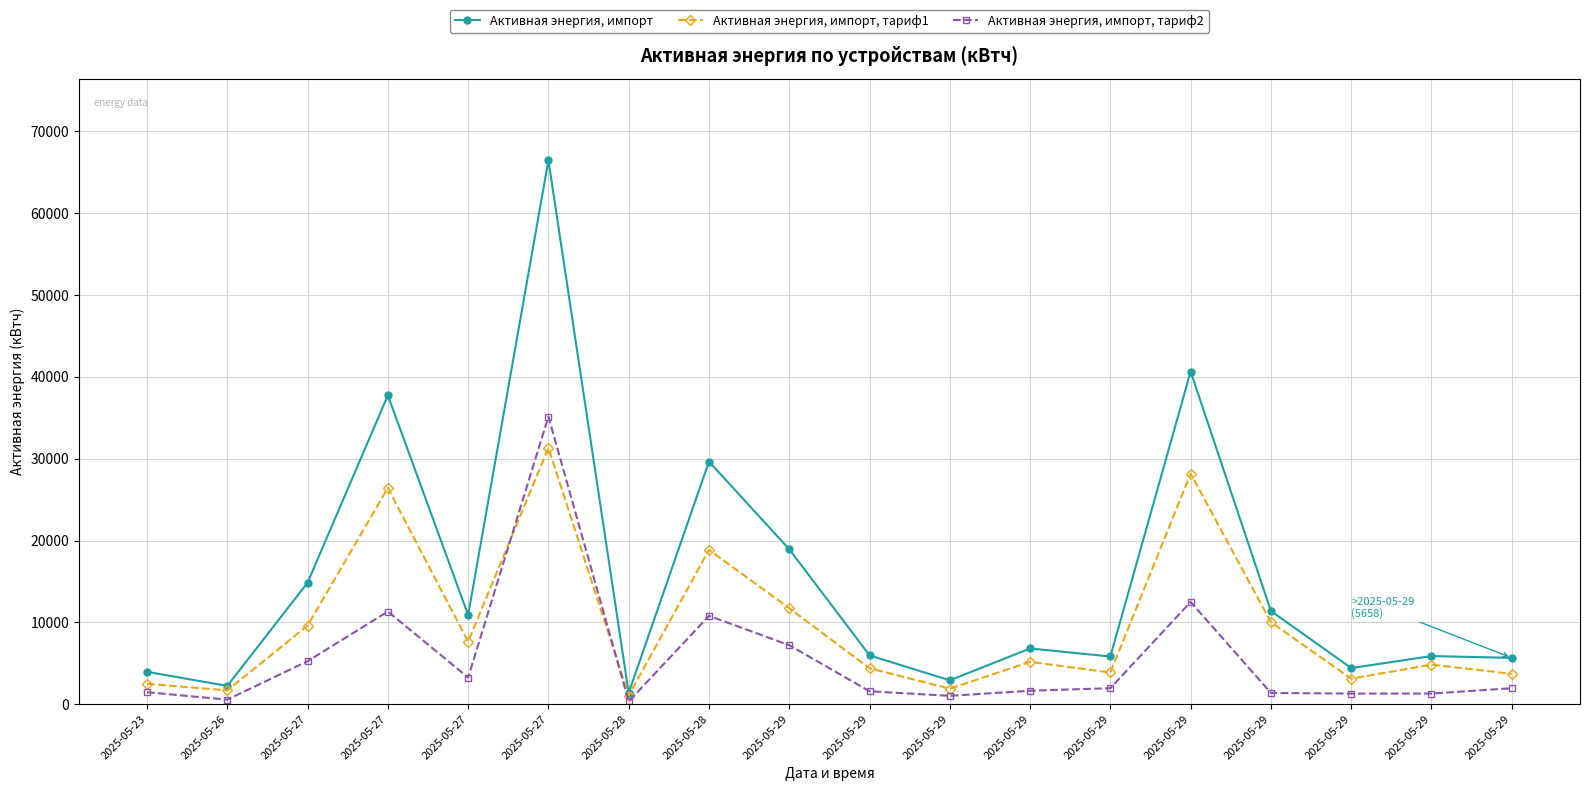

Which series has the largest range (max minus min)?

Активная энергия, импорт